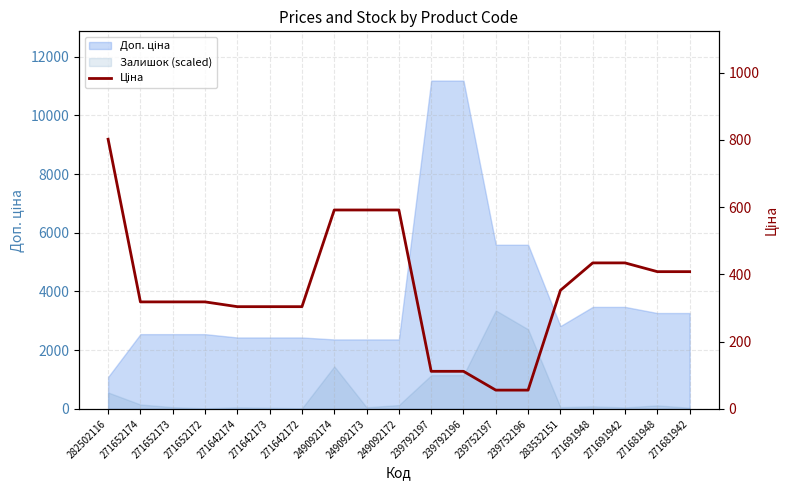

List the labels in order of value, smallest first.

239752197, 239752196, 239792197, 239792196, 271642174, 271642173, 271642172, 271652174, 271652173, 271652172, 283532151, 271681948, 271681942, 271691948, 271691942, 249092174, 249092173, 249092172, 282502116